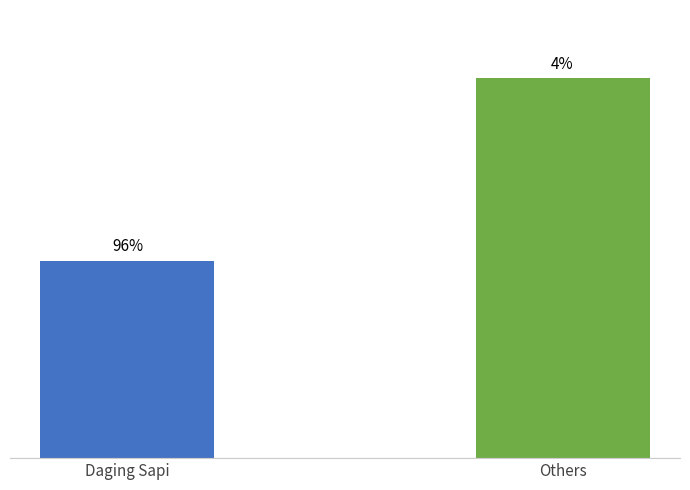

What is the label of the 2nd bar from the right?

Daging Sapi